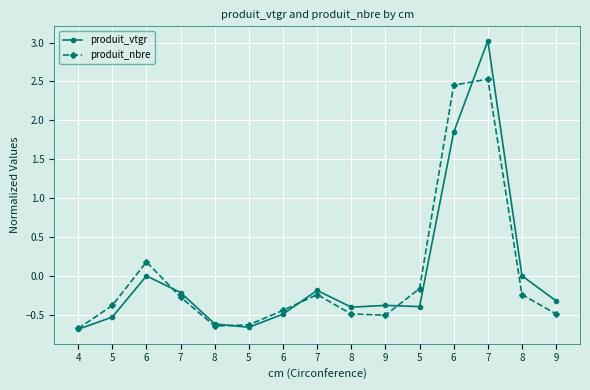

How many lines are shown in the chart?

2